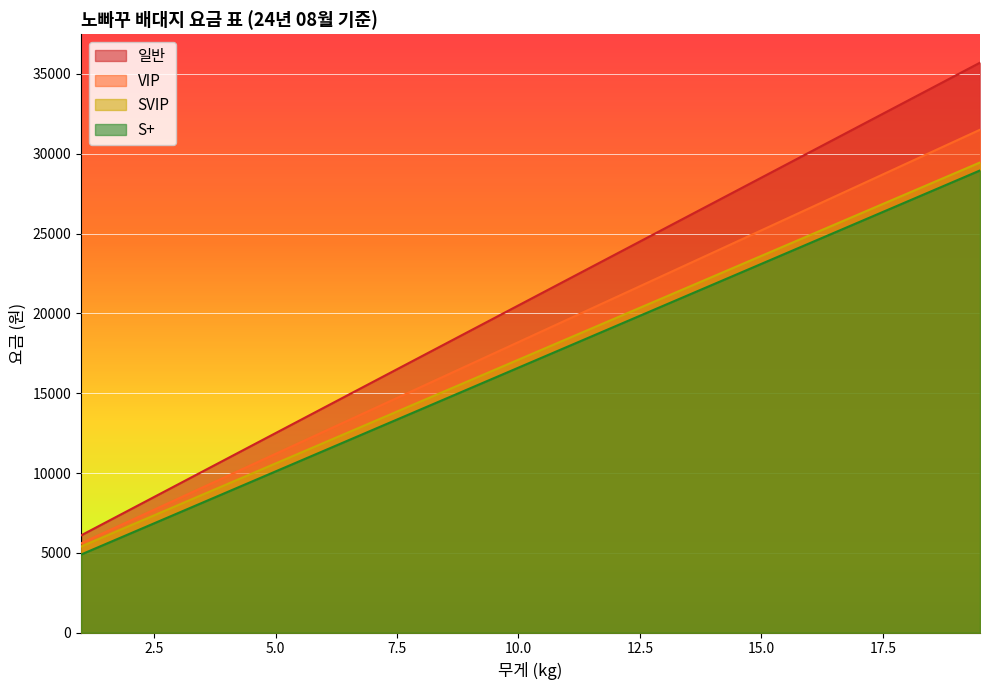

Which category has the lowest value in the VIP series?

1